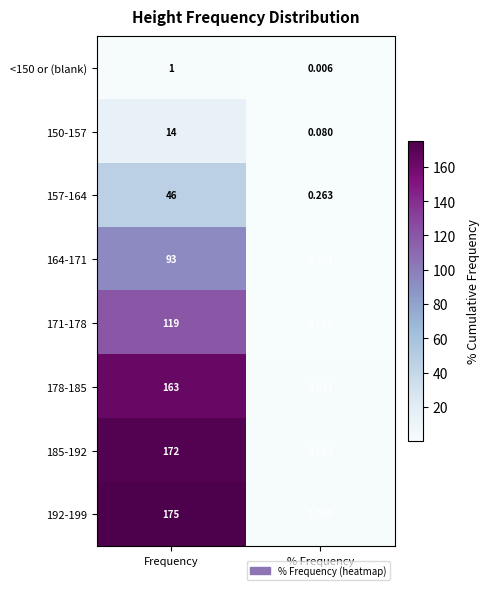

Which category has the lowest value in the 164-171 series?

% Frequency